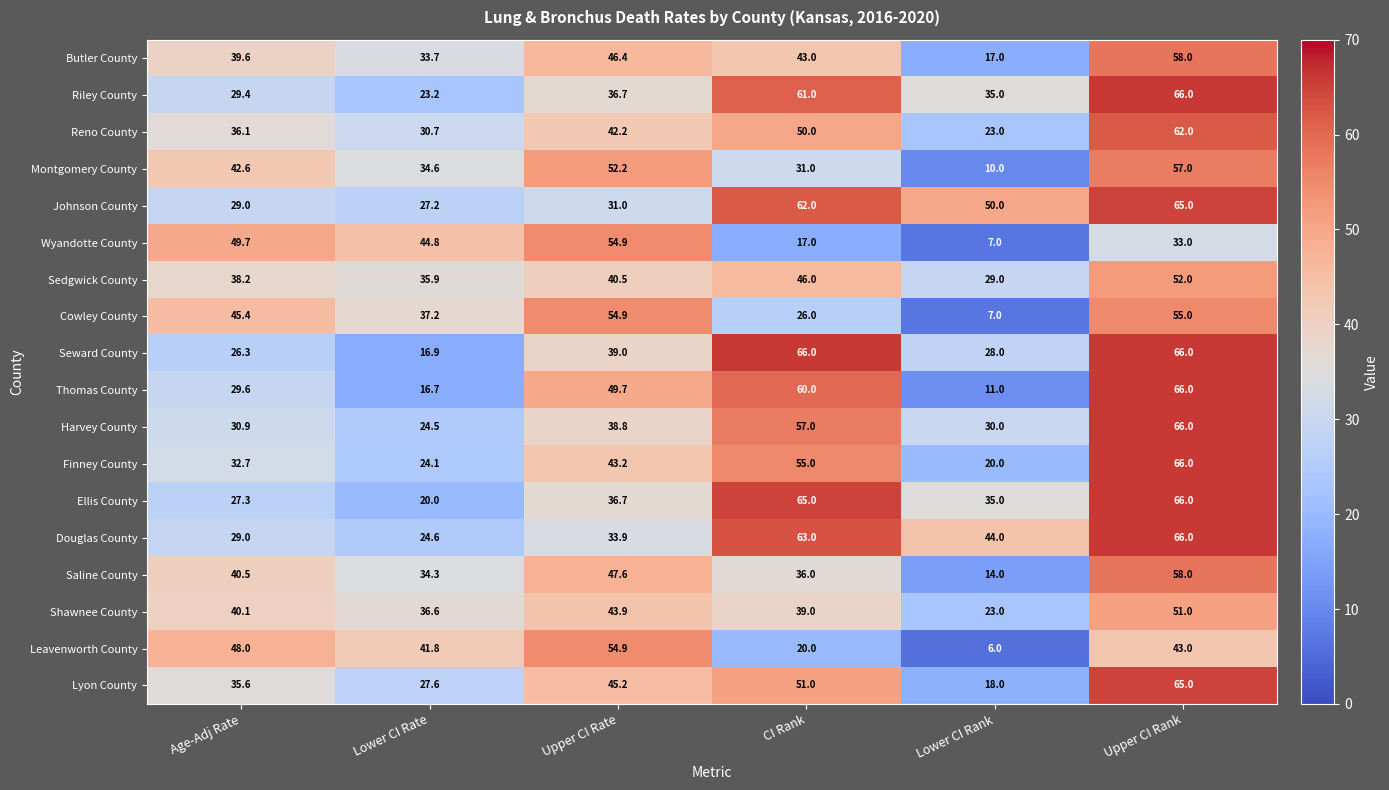

Count the number of categories in the chart.

6